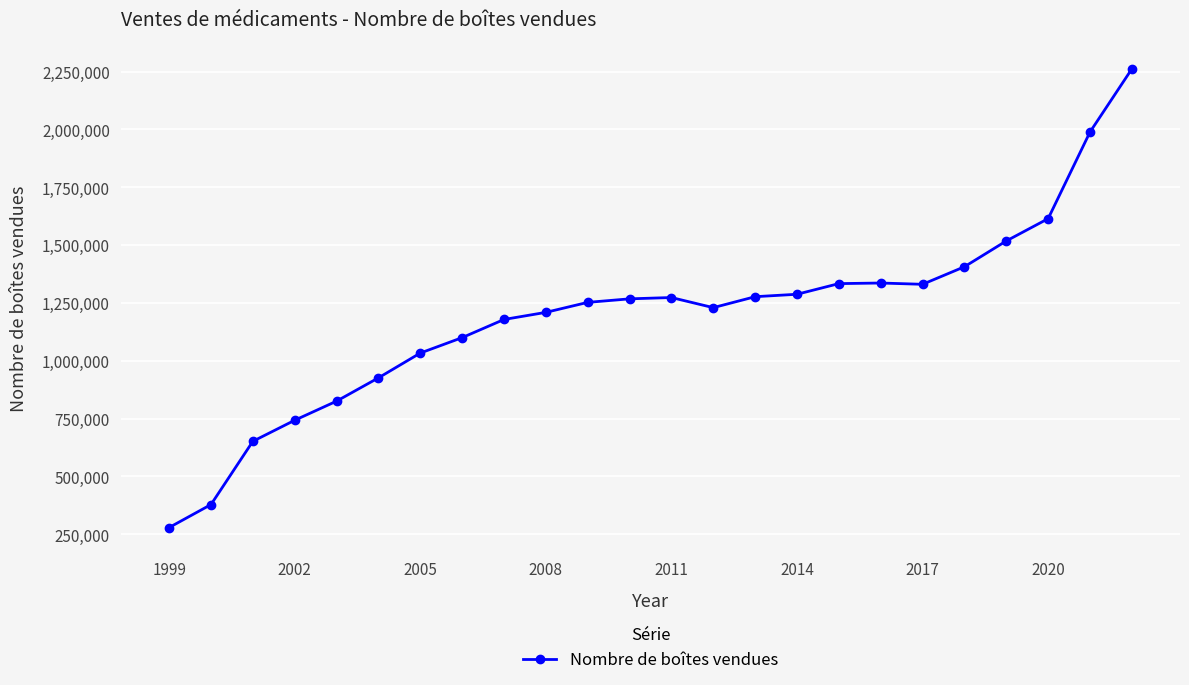

What is the sum of all values?

28701827